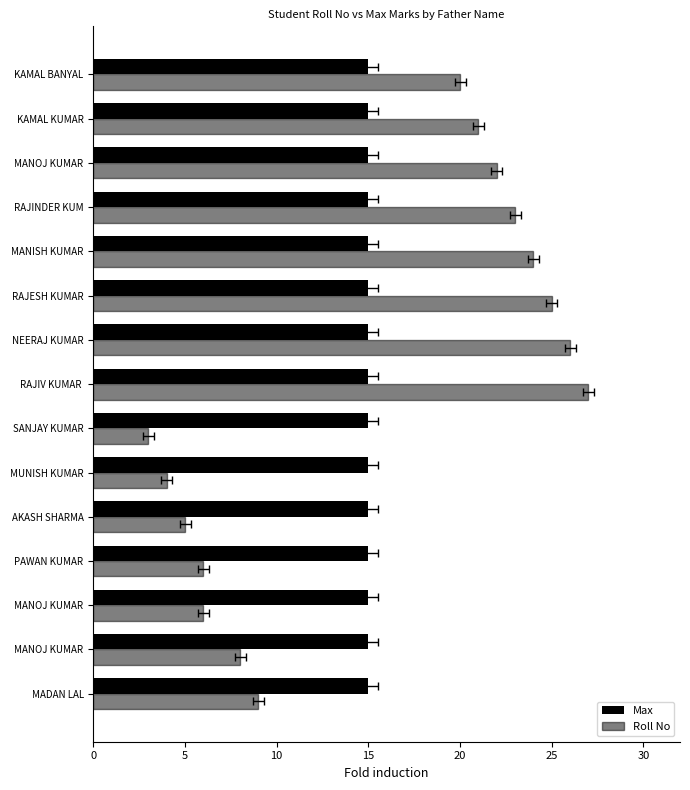

Reading right to left, extract all data points from this chart.

Max: 0.3	0.3	0.3	0.3	0.3	0.3	0.3	0.3	0.3	0.3	0.3	0.3	0.3	0.3	0.3
Roll No: 20.0	21.0	22.0	23.0	24.0	25.0	26.0	27.0	3.0	4.0	5.0	6.0	6.0	8.0	9.0